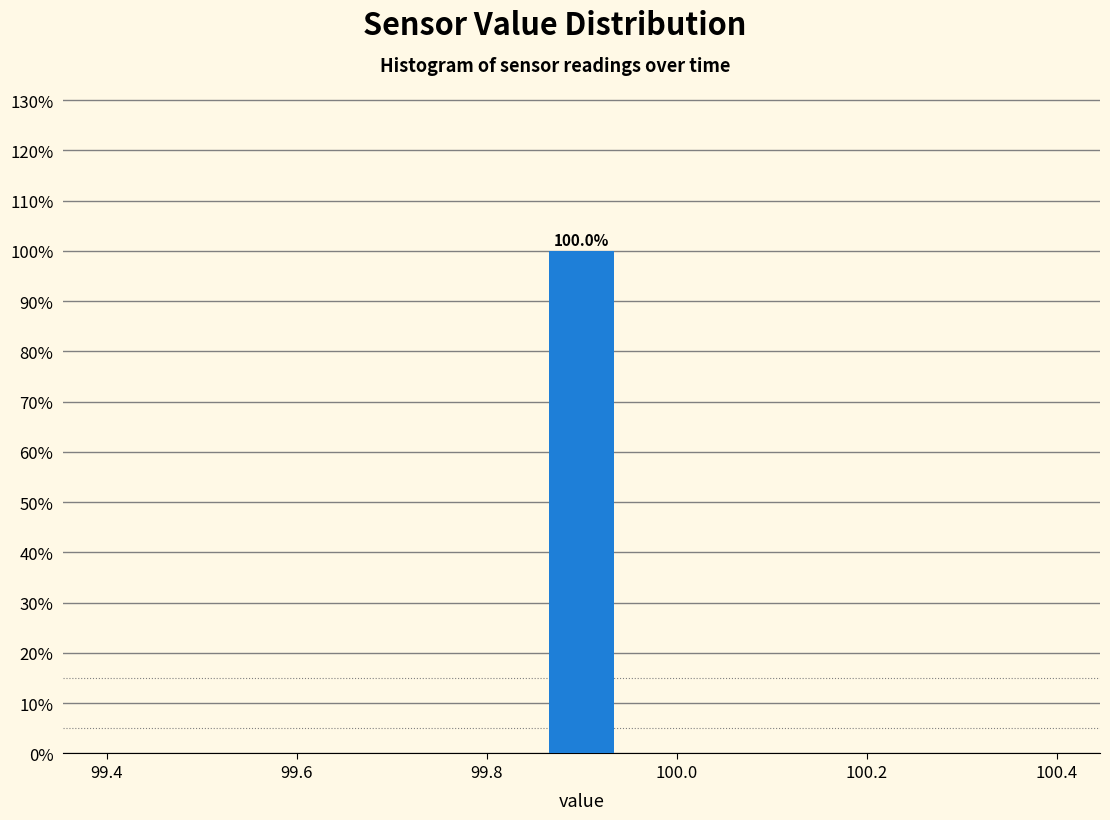

Around what value on the x-axis is the tallest bar? Give the approximate position of its centre, as read against the axis.

99.90